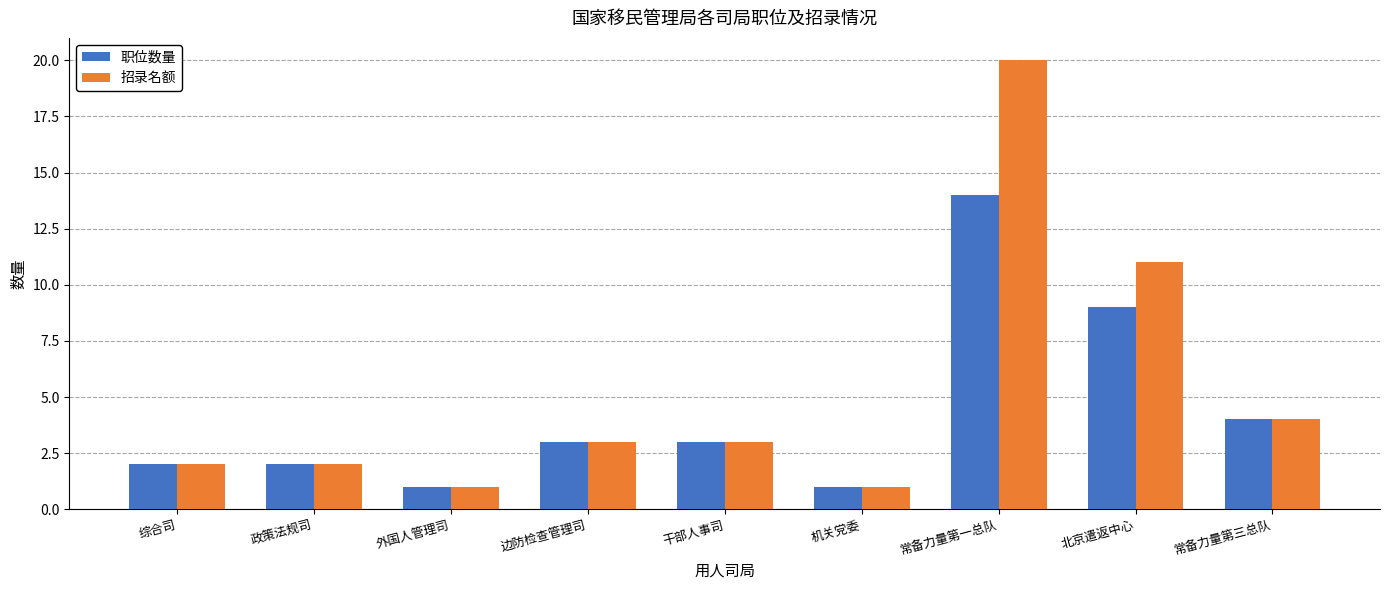

Which series changed the most between 外国人管理司 and 常备力量第一总队?

招录名额